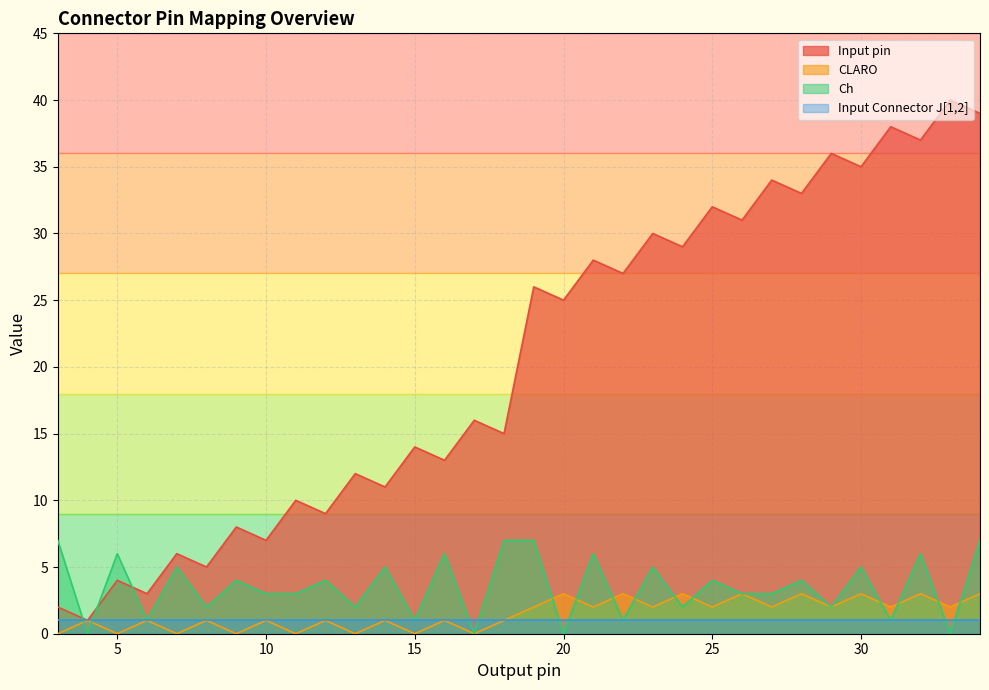

At which label does Ch first exceed 4?

3